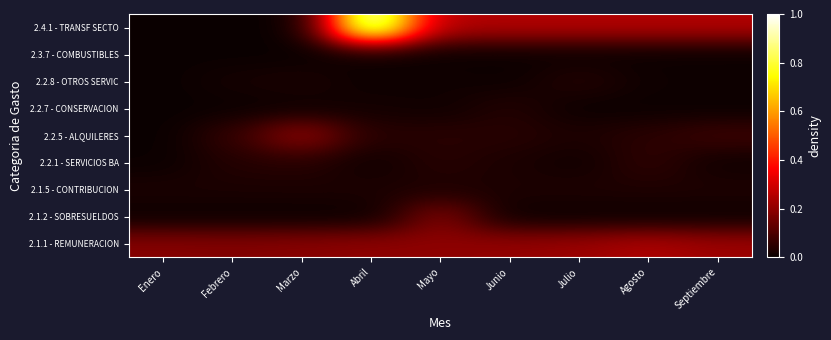

What is the spread (max minus min) of values at Julio?

0.2